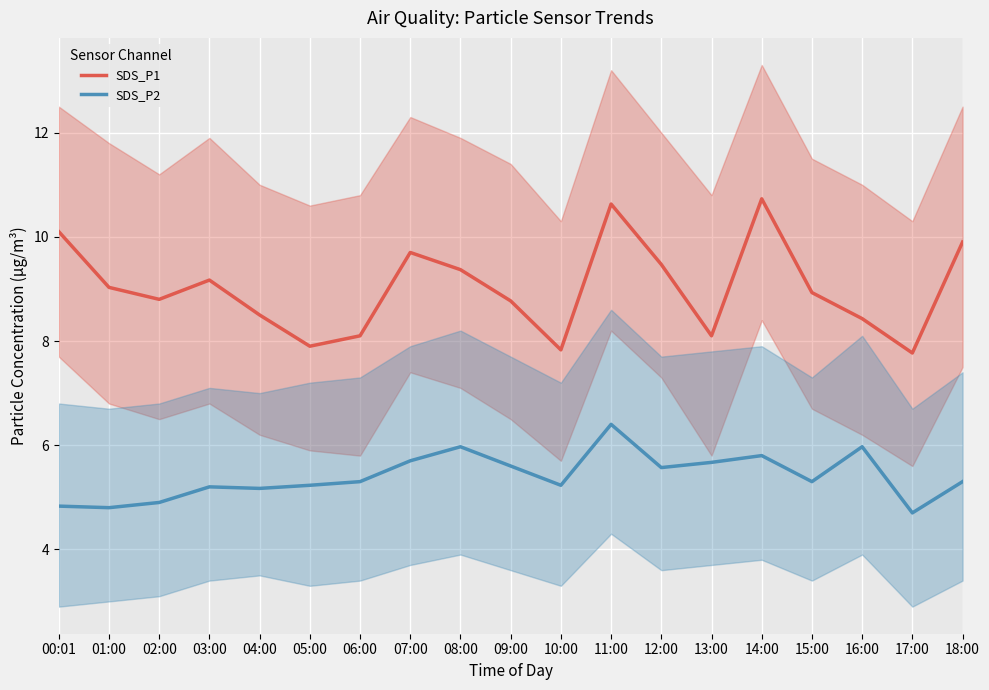

Between 05:00 and 07:00, which is larger?

07:00